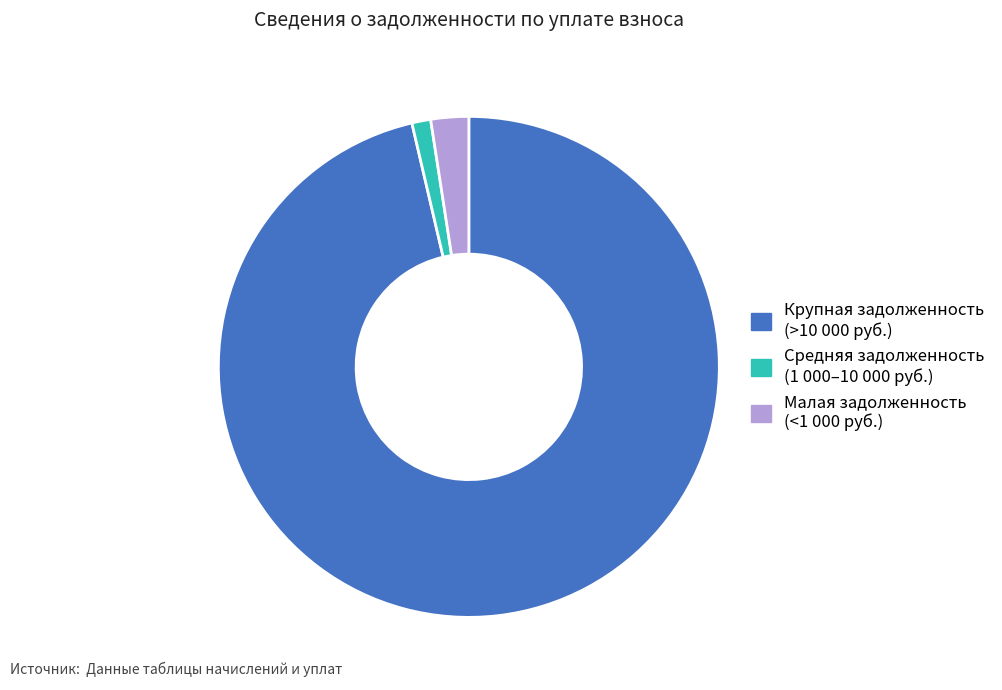

Is there a majority slice in this chart?

Yes